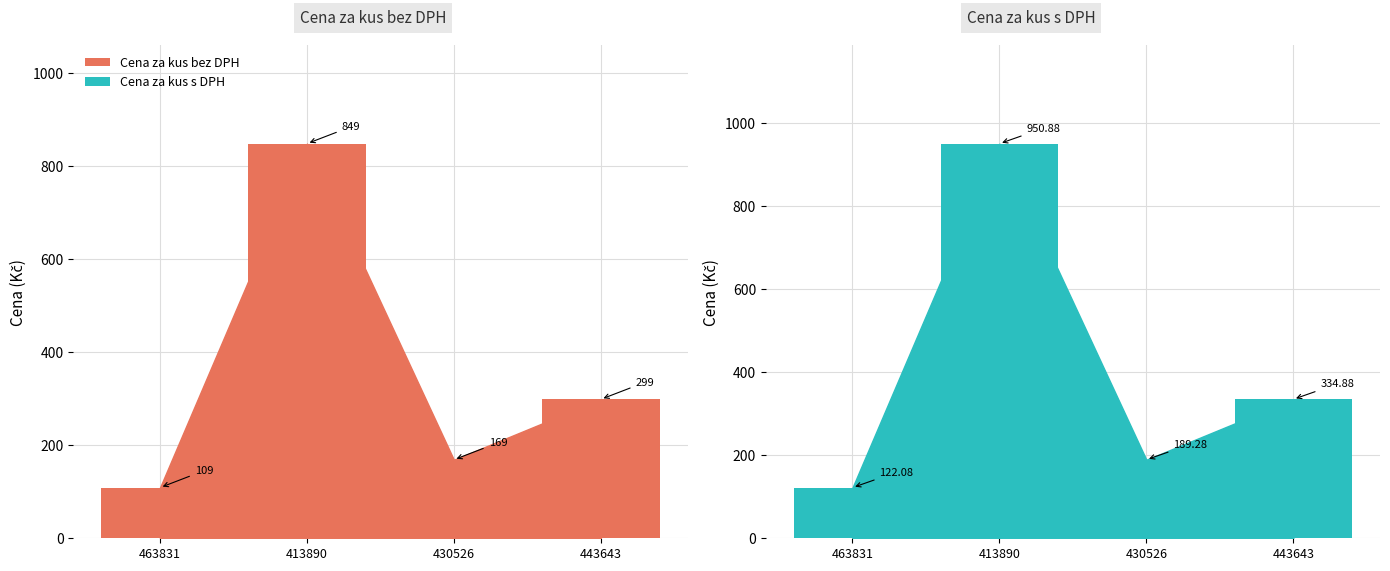

Which series changed the most between 413890 and 430526?

Cena za kus bez DPH